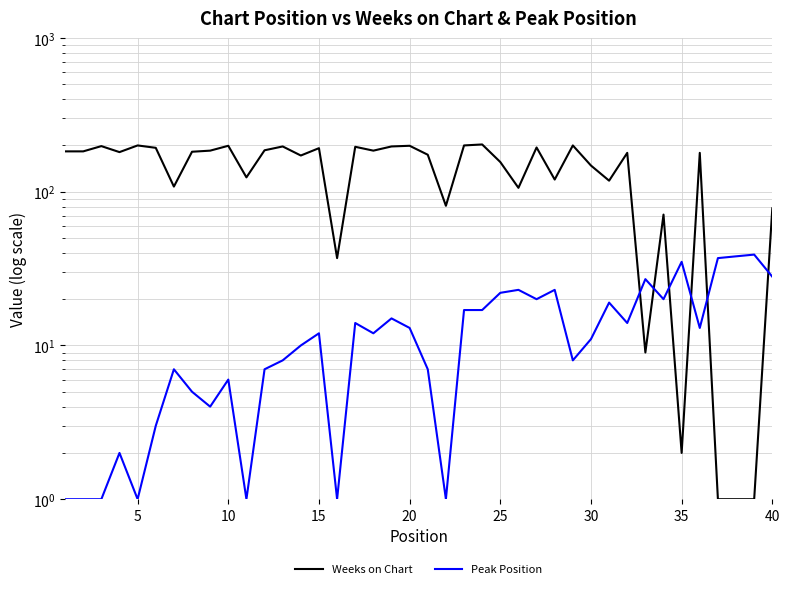

How many lines are shown in the chart?

2